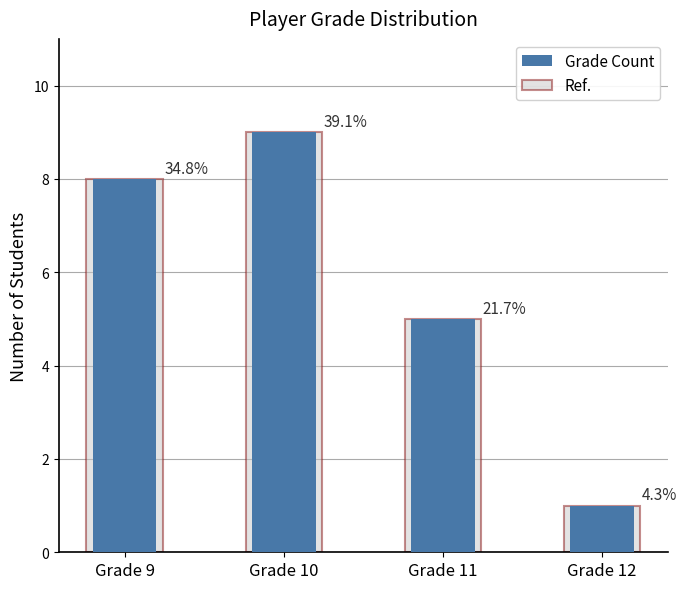

At which category is the sum across all series the highest?

Grade 10